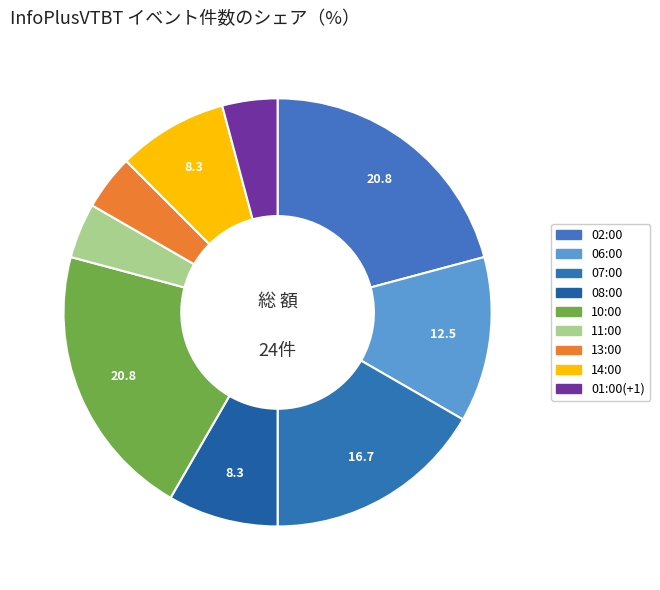

To the nearest percent, what portion does 01:00(+1) represent?

4%